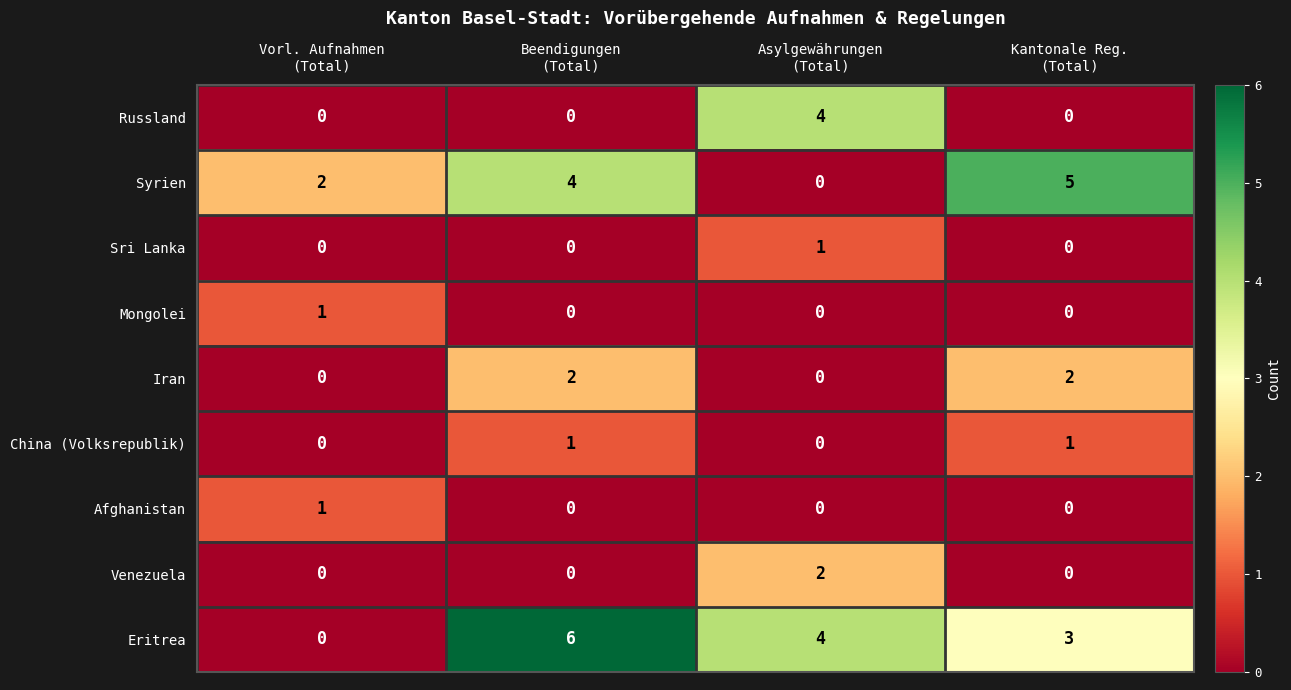

Which series has the largest range (max minus min)?

Eritrea